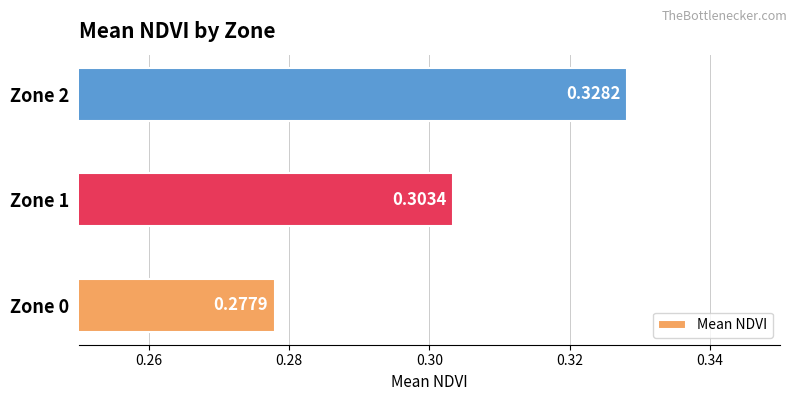

List the labels in order of value, largest first.

Zone 2, Zone 1, Zone 0